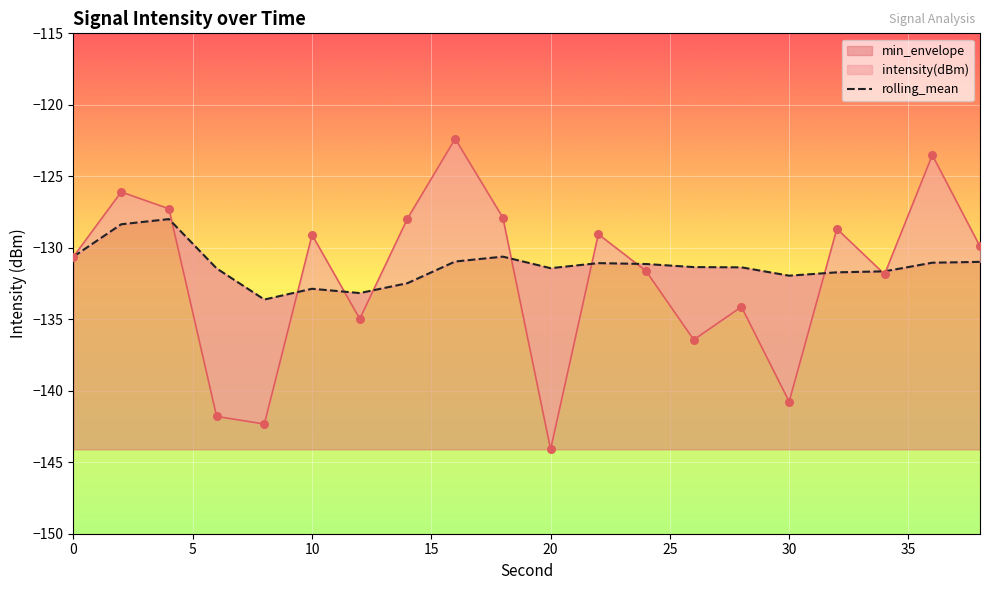

Is it true that min_envelope equals -77.3 at 30?

False